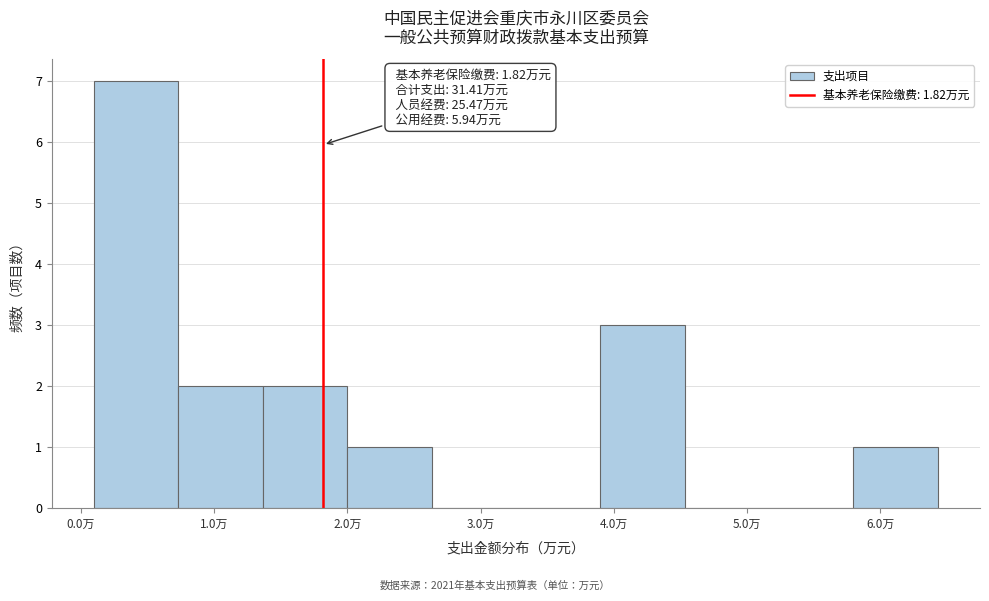

Over which range of the x-axis is the bar tallest?

0.1 to 0.7